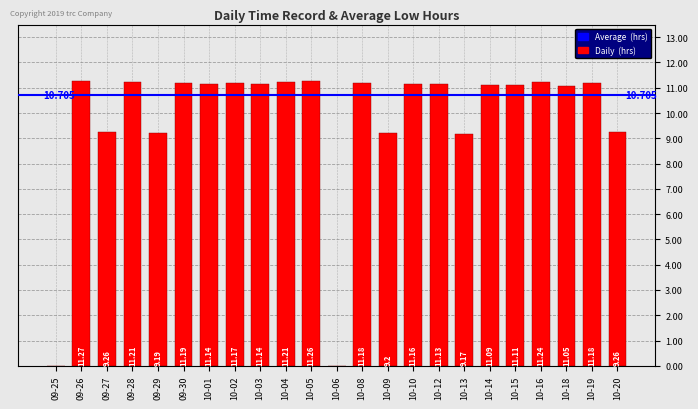

Where is the data nearest to the value 5?

10-13